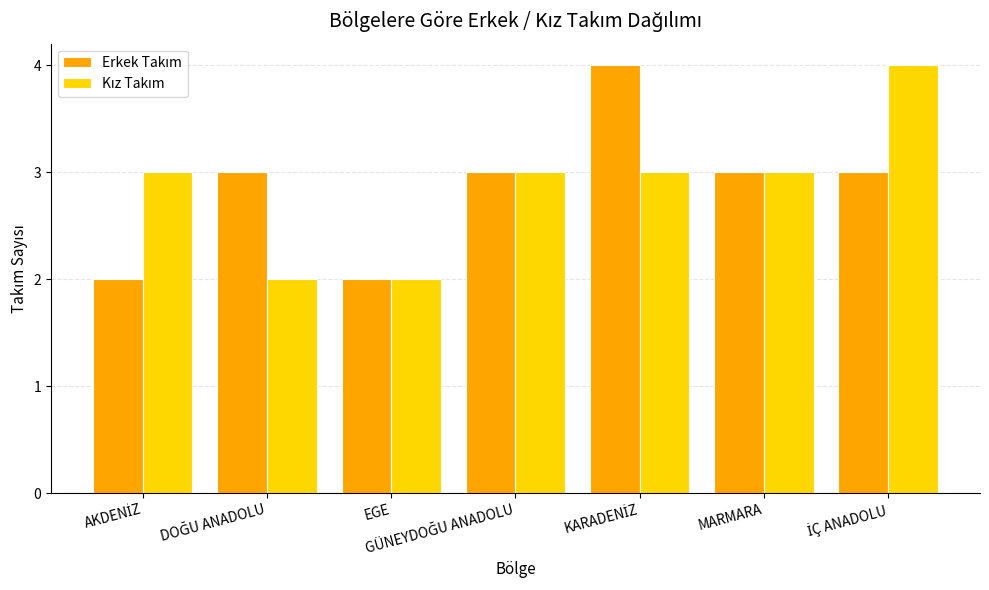

Count the number of categories in the chart.

7